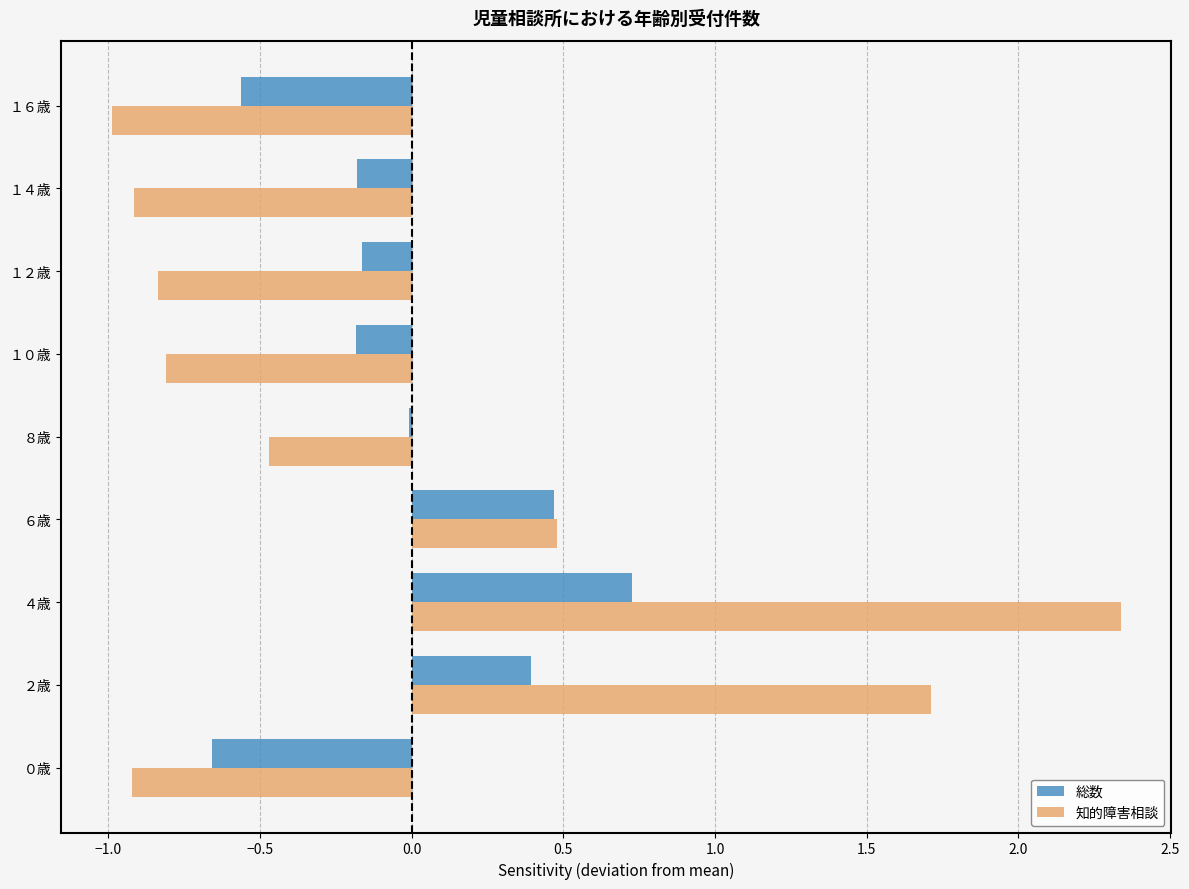

At which category is the sum across all series the highest?

４歳